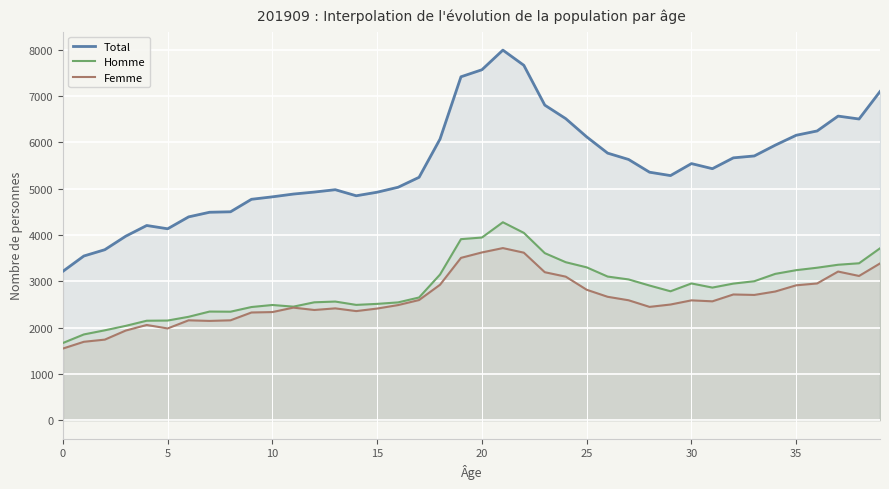

What is the smallest value displayed?

1548